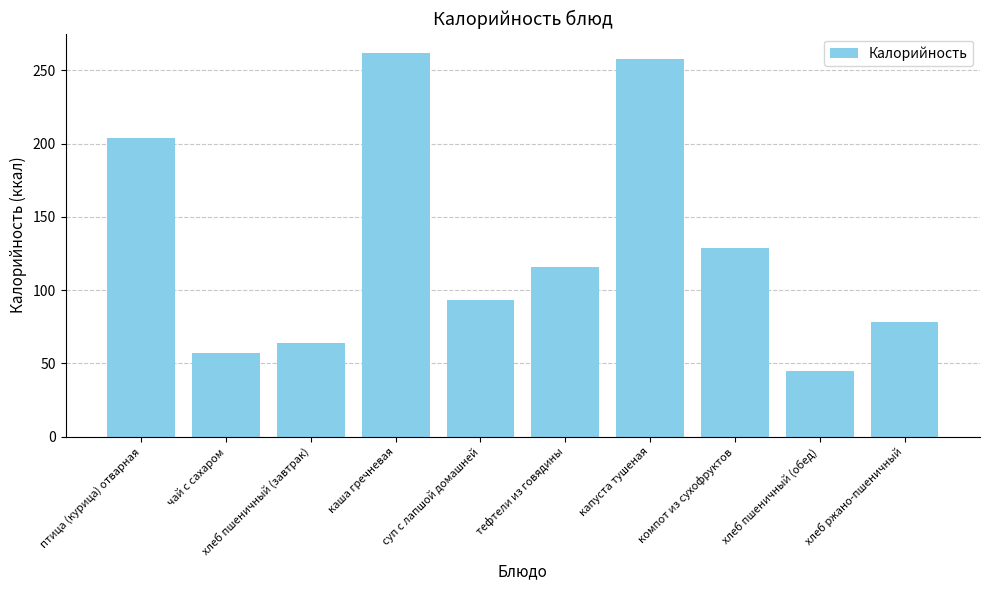

At which category does the chart reach its minimum across all series?

хлеб пшеничный (обед)